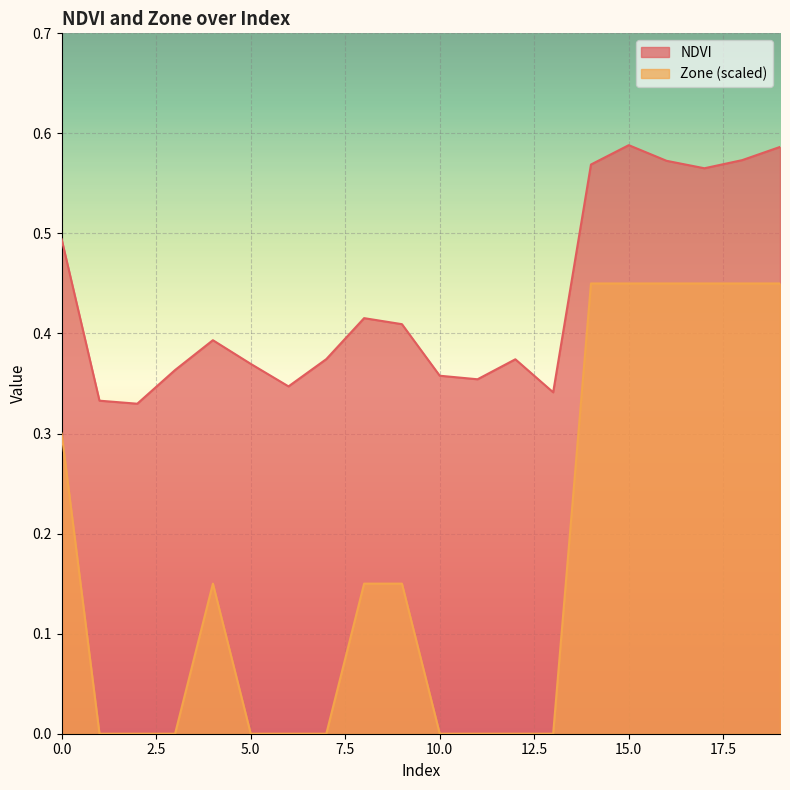

At how many categories does at least one series exceed 0?

20